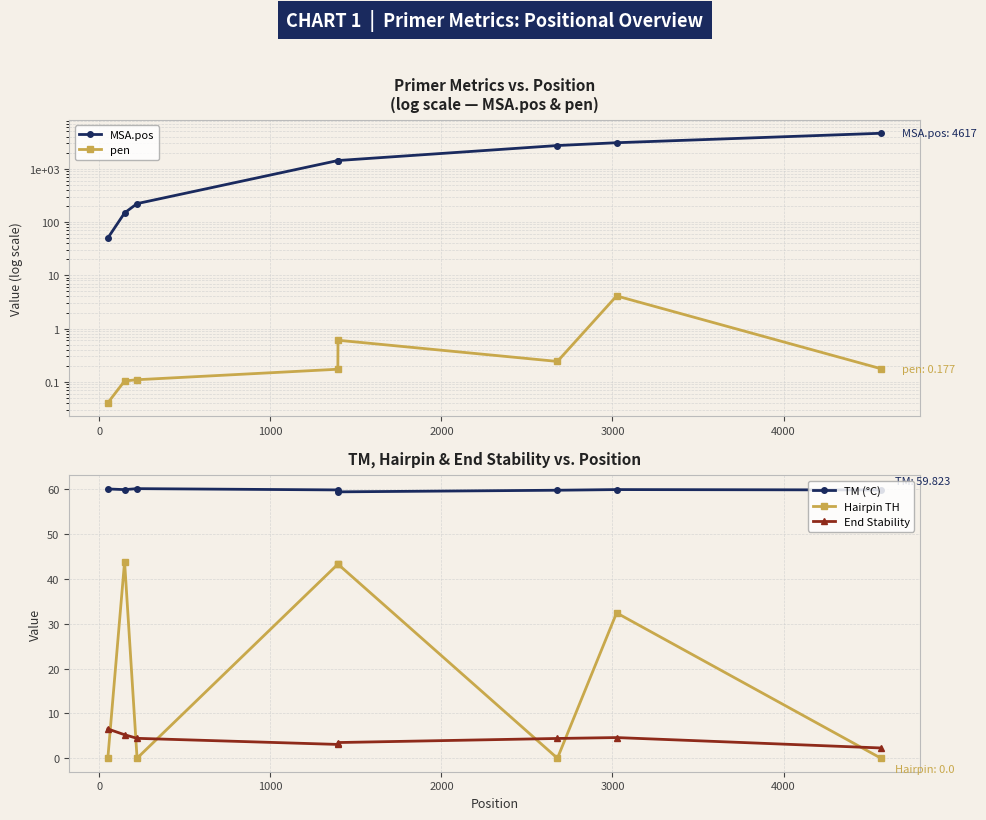

What is the highest value of the Hairpin TH series?

43.9